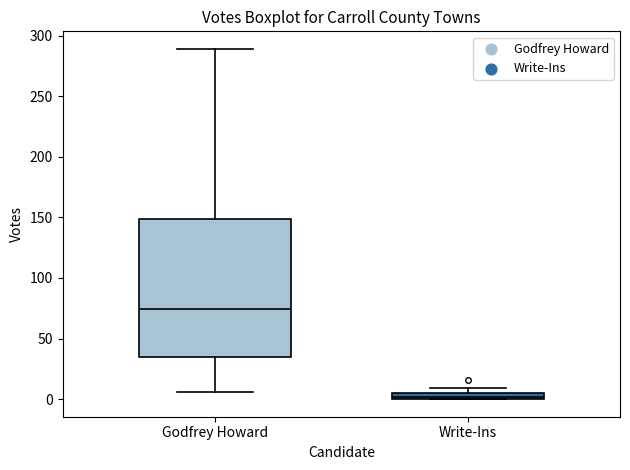

Comparing the boxes themselves (not the whiskers), which one is the tallest?

Godfrey Howard